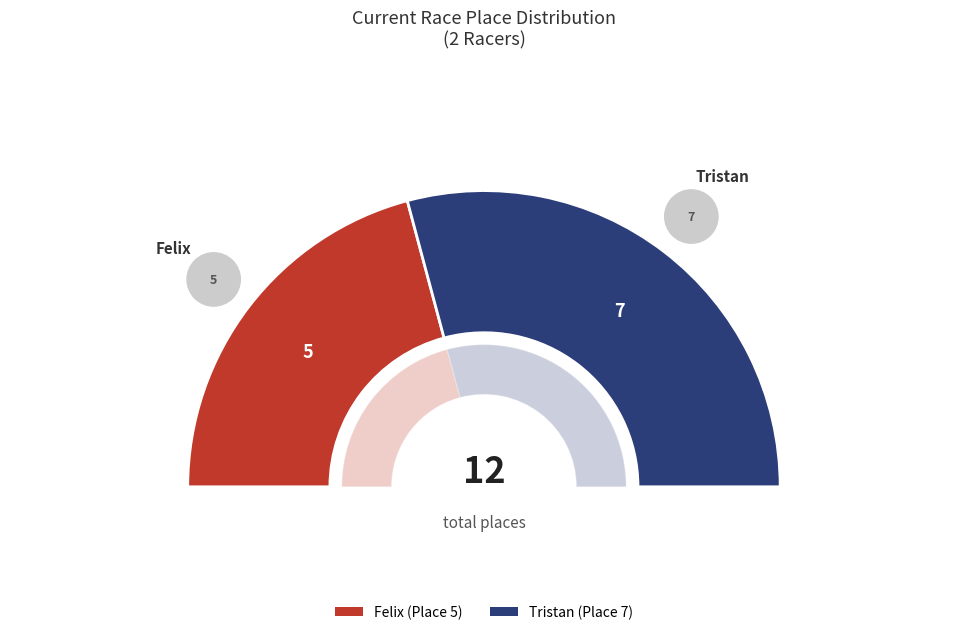

Which slice represents more than half of the pie?

Tristan